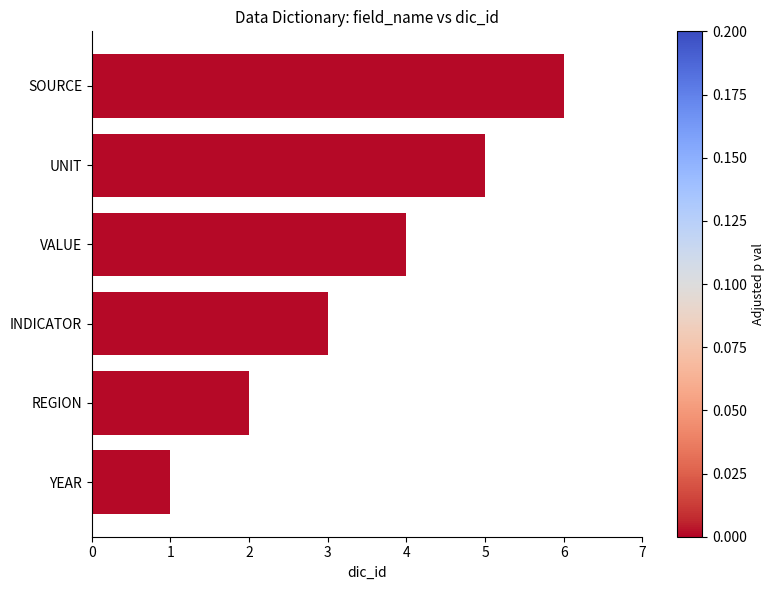

What is the difference between the maximum and minimum values?

5